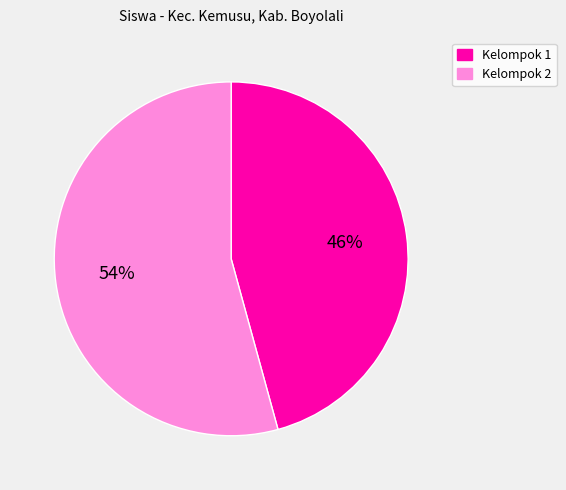

Does any single category account for the majority?

Yes